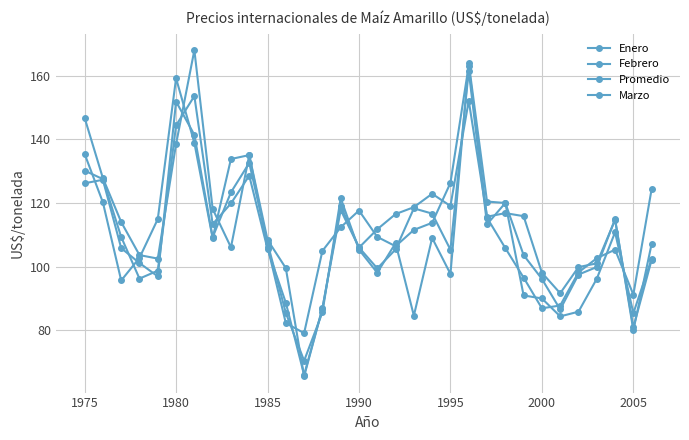

What is the value of the Promedio point at the 27th from the left?

87.7